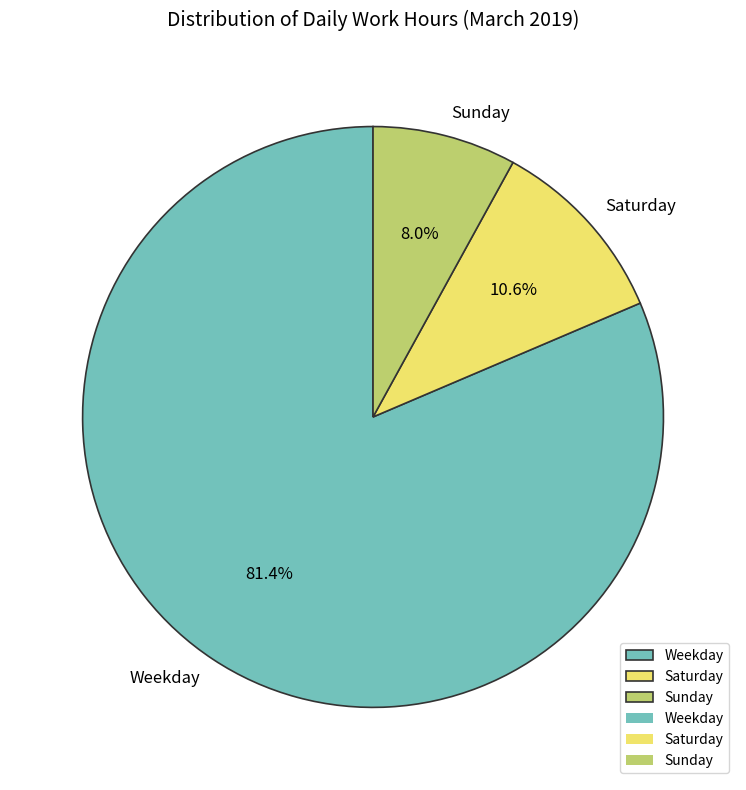

To the nearest percent, what is the difference between the largest and smallest slice percentages?

73%